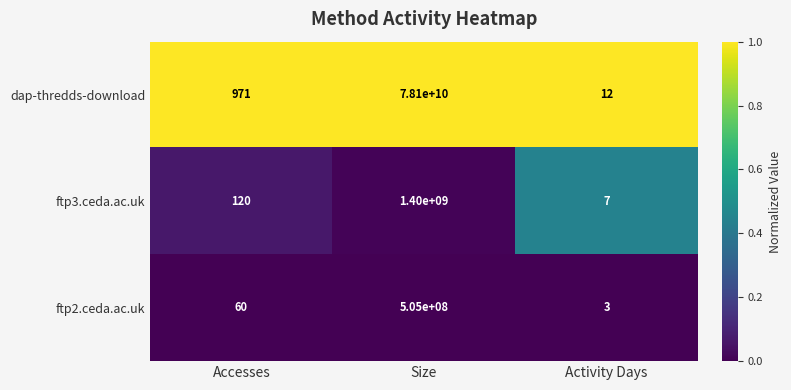

The dap-thredds-download series shows 109395831106 at Size. True or false?

False